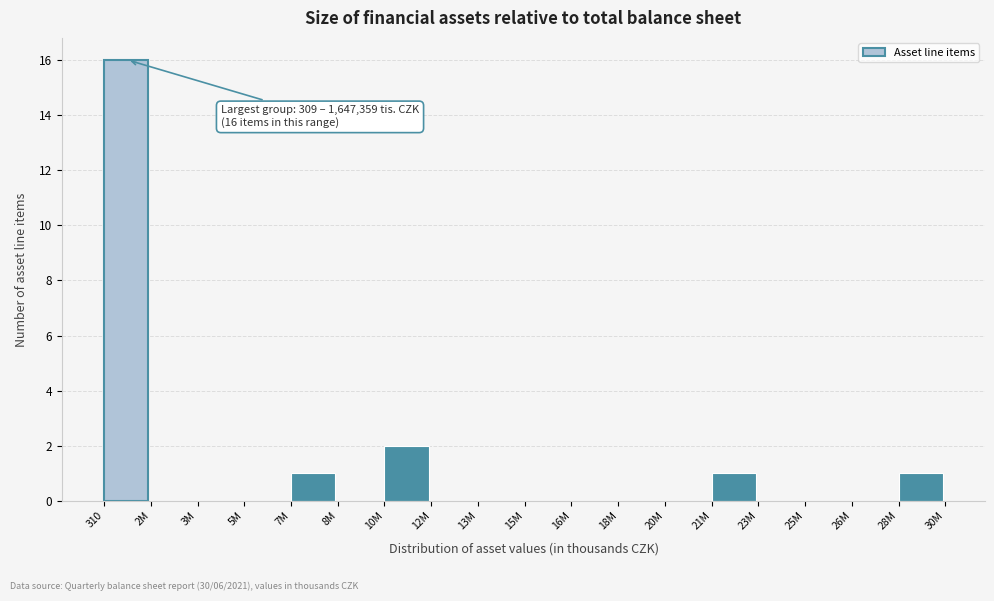

Reading left to right, extract all data points from this chart.

310=16	2M=0	3M=0	5M=0	7M=1	8M=0	10M=2	12M=0	13M=0	15M=0	16M=0	18M=0	20M=0	21M=1	23M=0	25M=0	26M=0	28M=1